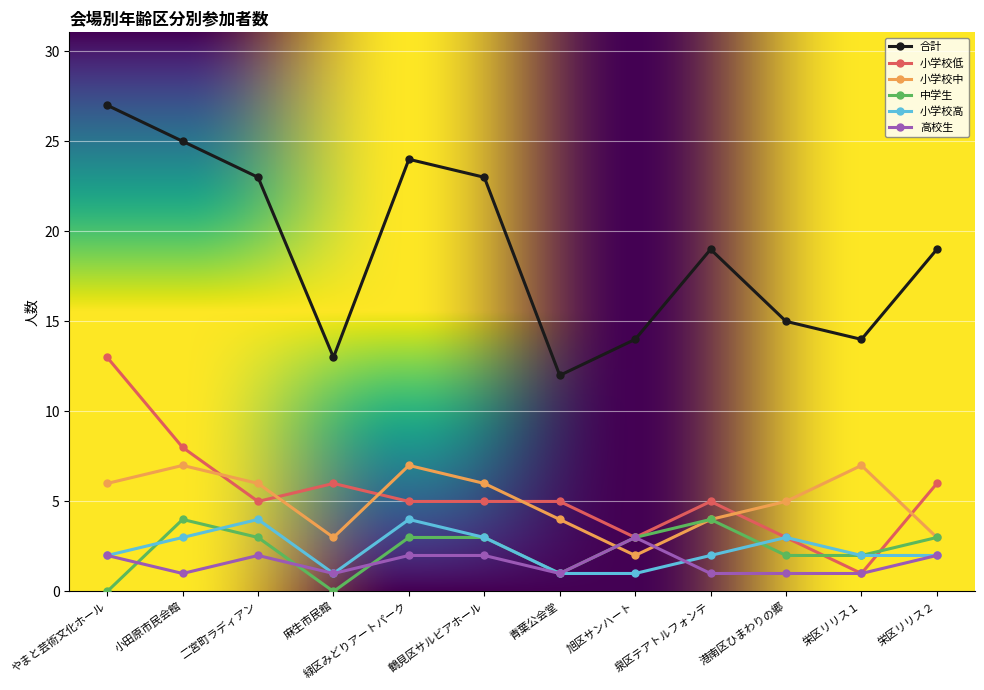

Does the chart have visible grid lines?

Yes